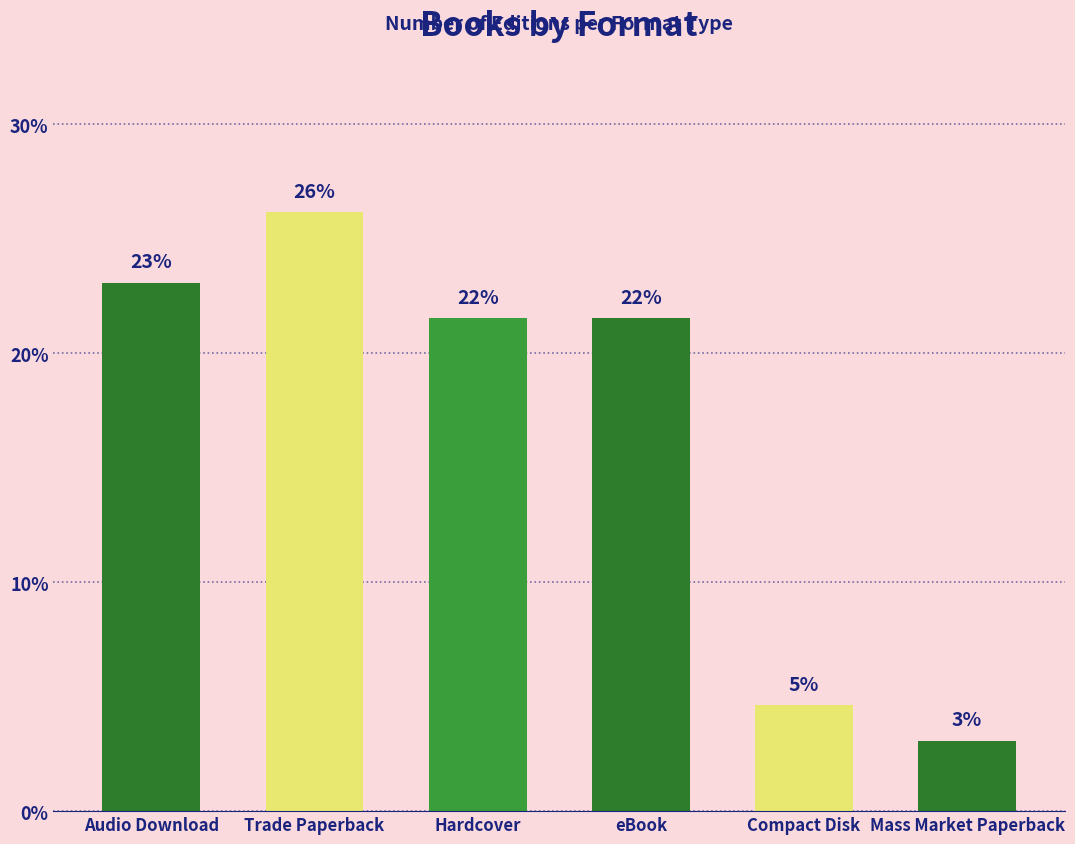

List the labels in order of value, smallest first.

Mass Market Paperback, Compact Disk, Hardcover, eBook, Audio Download, Trade Paperback